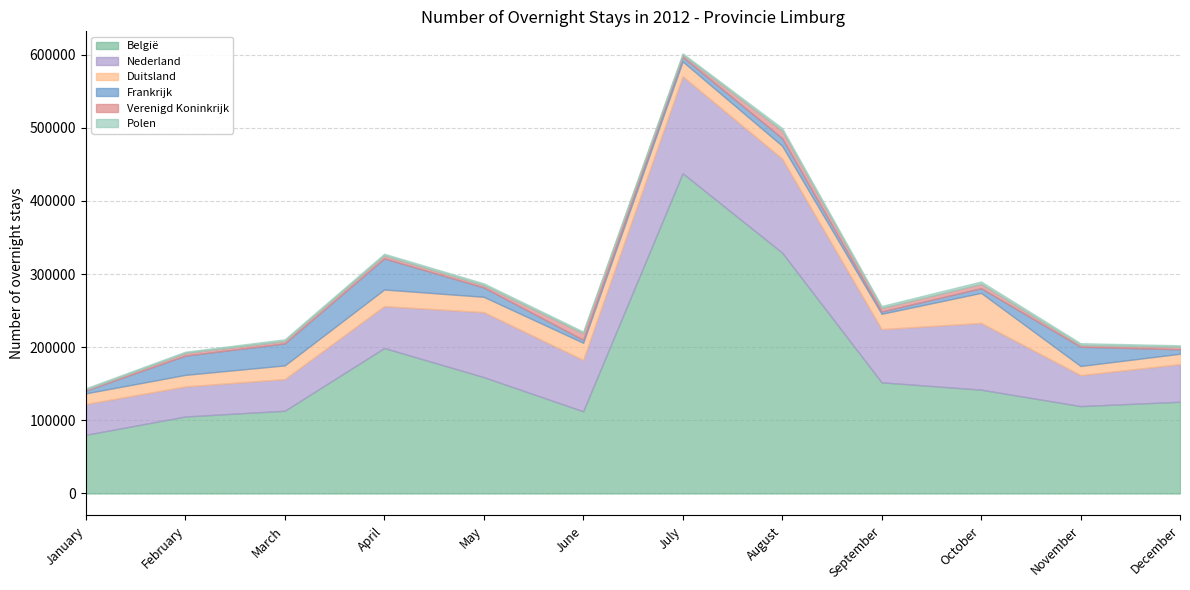

Reading left to right, what are all the values shown in this chart?

België: January=80196	February=105258	March=113113	April=198917	May=159133	June=112394	July=437903	August=329381	September=151993	October=141952	November=119478	December=125437
Nederland: January=42171	February=41067	March=43345	April=57269	May=88871	June=70169	July=132563	August=128524	September=72731	October=91269	November=42356	December=51427
Duitsland: January=14556	February=15874	March=18681	April=22763	May=20963	June=23510	July=20364	August=17568	September=20963	October=41093	November=12510	December=14211
Frankrijk: January=3725	February=26333	March=30081	April=42510	May=12850	June=4115	July=6315	August=10481	September=3103	October=6410	November=26340	December=6132
Verenigd Koninkrijk: January=1415	February=3664	March=3349	April=4087	May=3148	June=9037	July=2811	August=10490	September=4935	October=5939	November=2383	December=3295
Polen: January=1854	February=1686	March=2292	April=2332	May=2462	June=2255	July=1945	August=3328	September=2691	October=3261	November=2460	December=2126